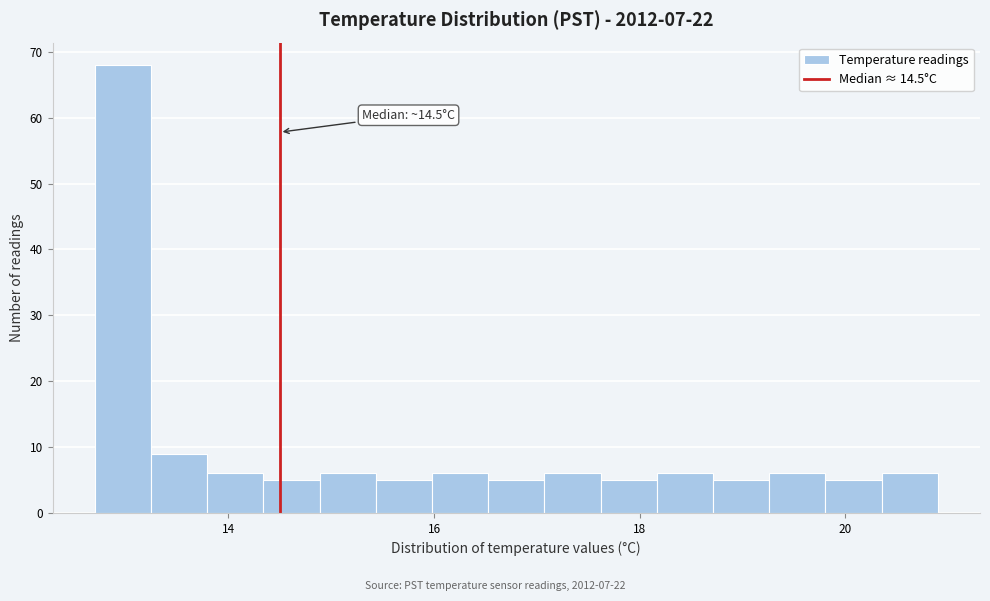

Read against the x-axis, roughly where is the centre of the tallest bar?

13.0